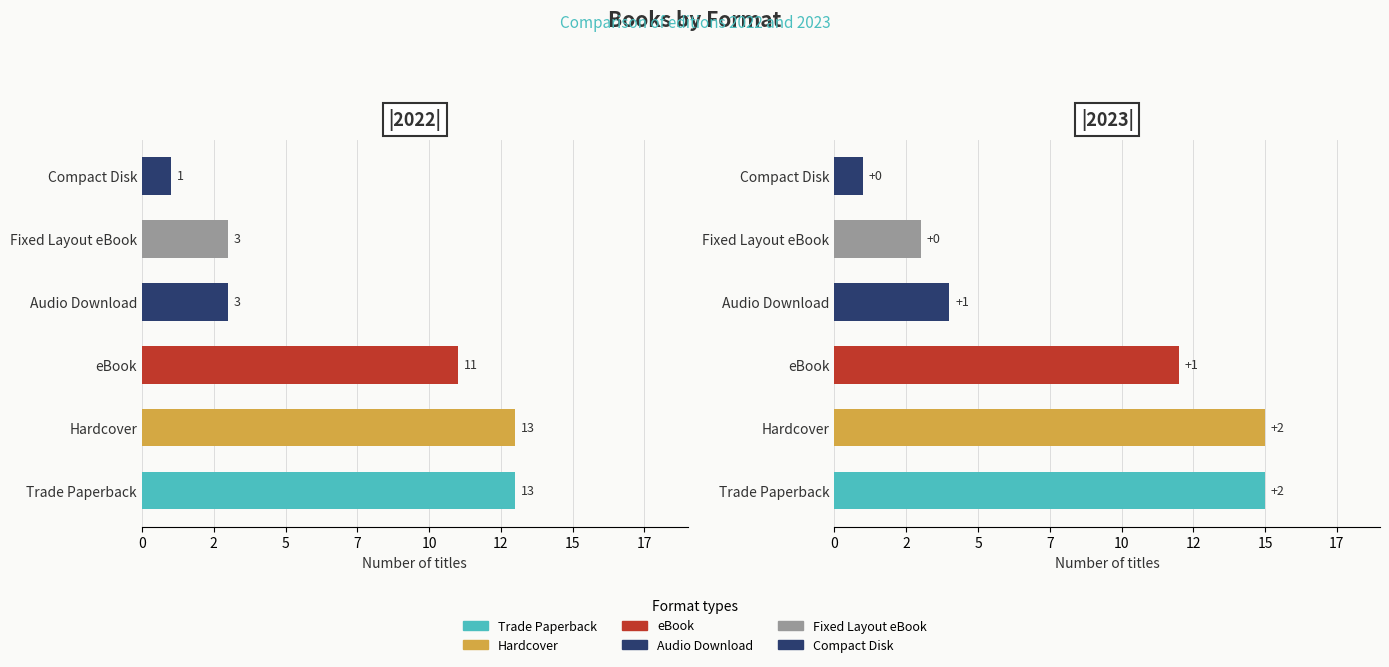

How many data points in 2023 are above 12?

2